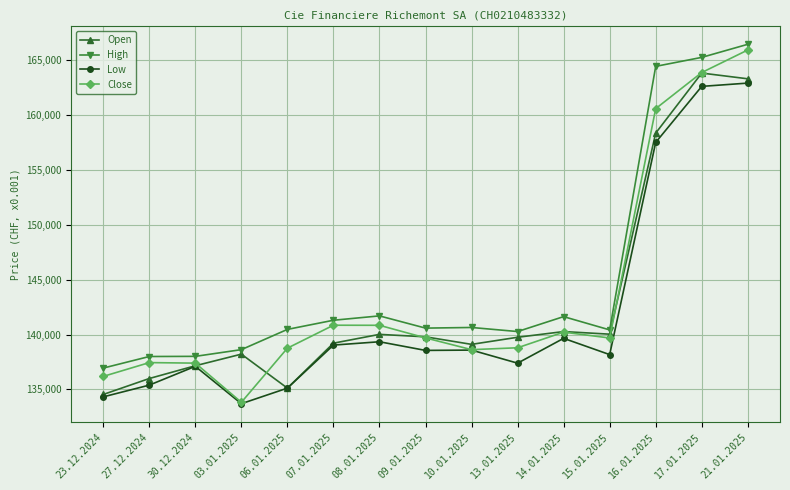

What is the smallest value displayed?

133701